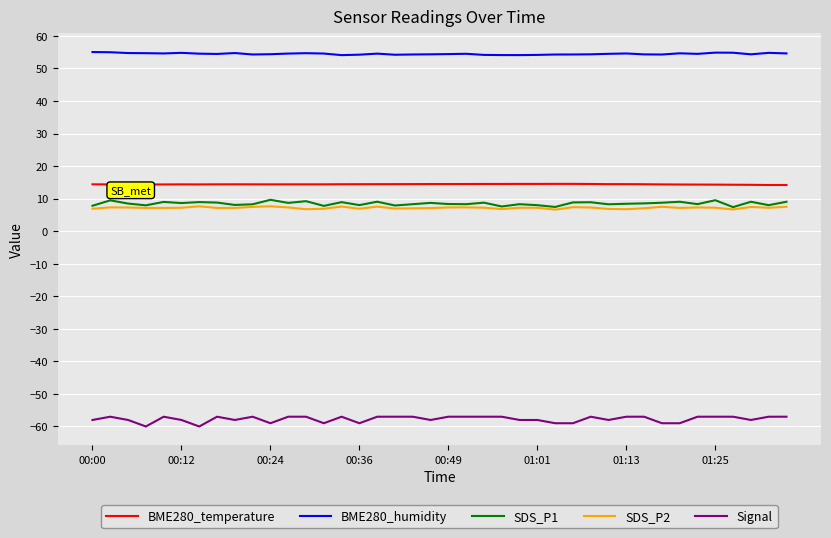

True or false: BME280_humidity and Signal intersect in this chart.

False